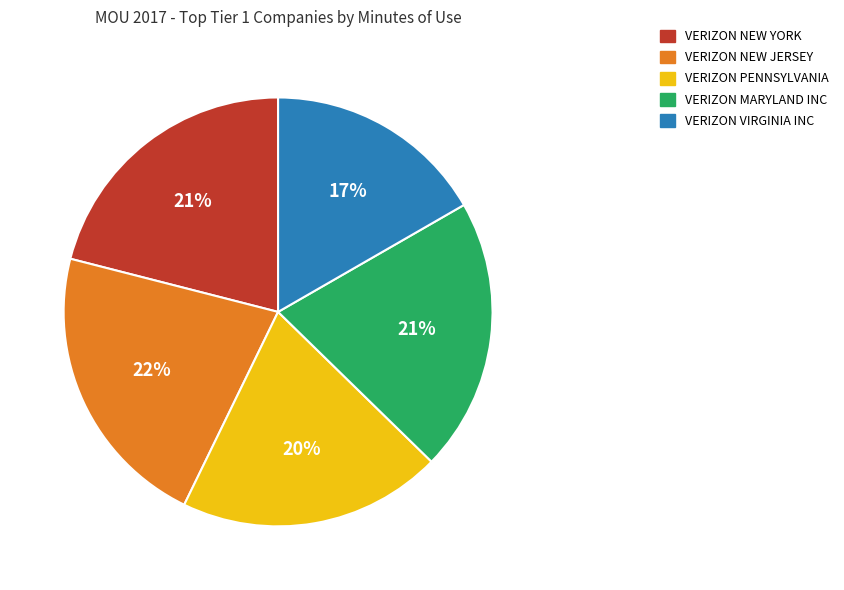

How many slices are in this pie chart?

5